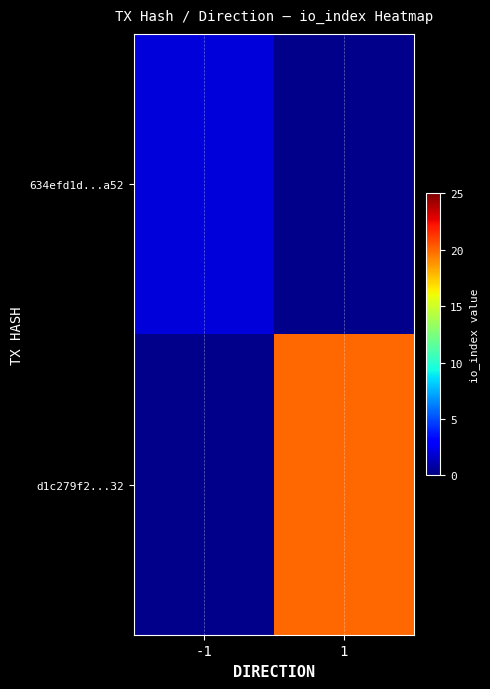

Rank the series by their average value, from lowest to highest.

634efd1d...a52, d1c279f2...32